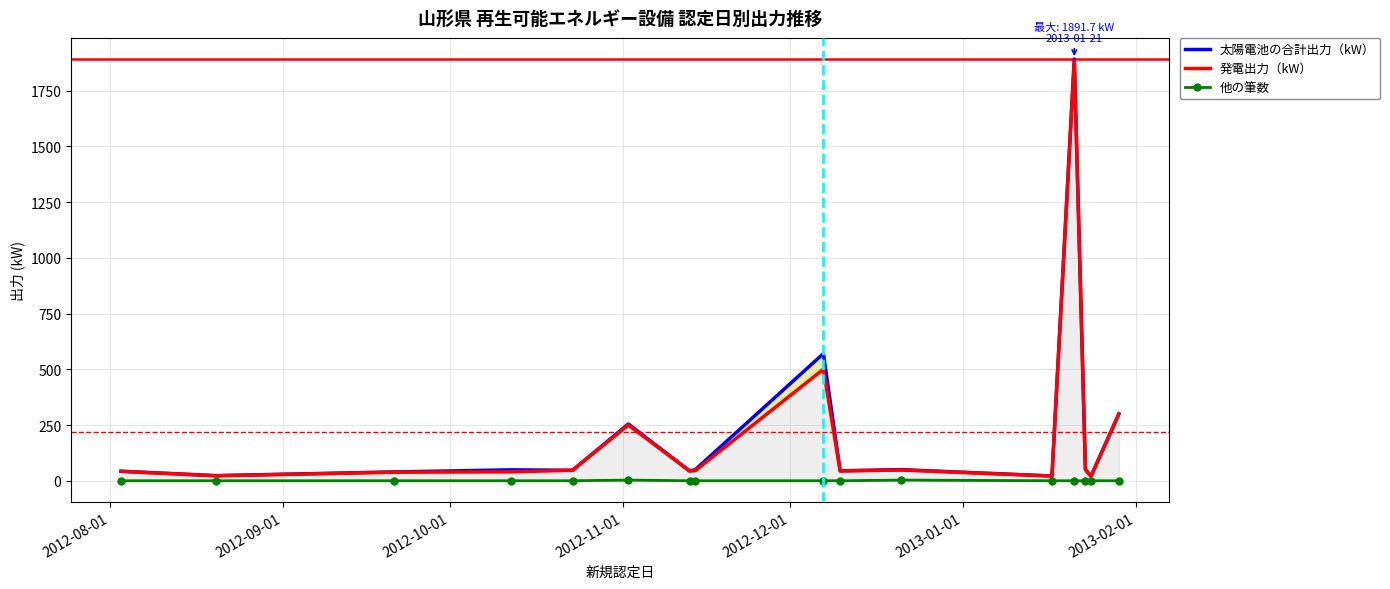

What are all the series names shown in the legend?

太陽電池の合計出力（kW）, 発電出力（kW）, 他の筆数